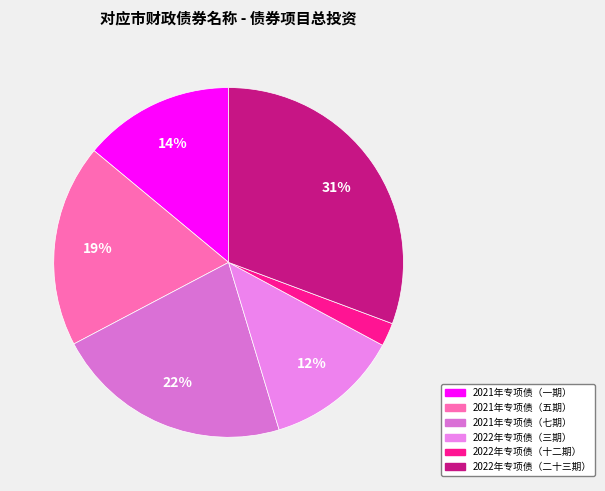

How many segments does this pie chart have?

6